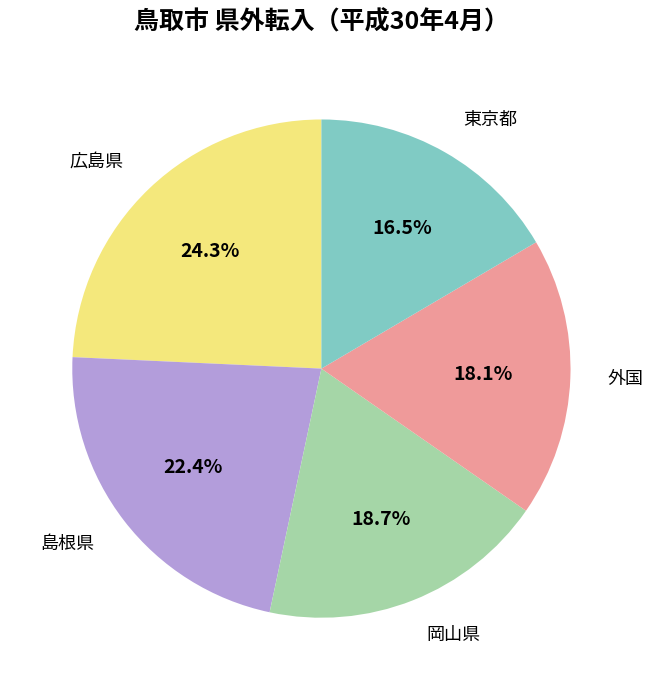

Does 岡山県 account for over 50% of the chart?

No